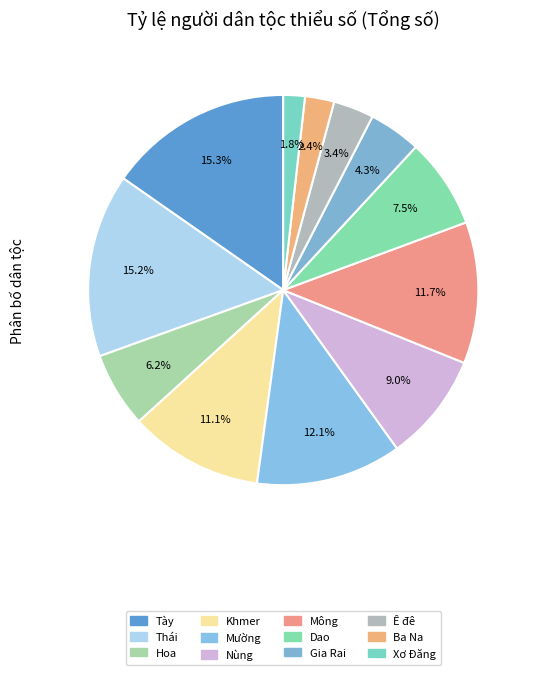

Is the sum of Hoa and Tày greater than half?

No